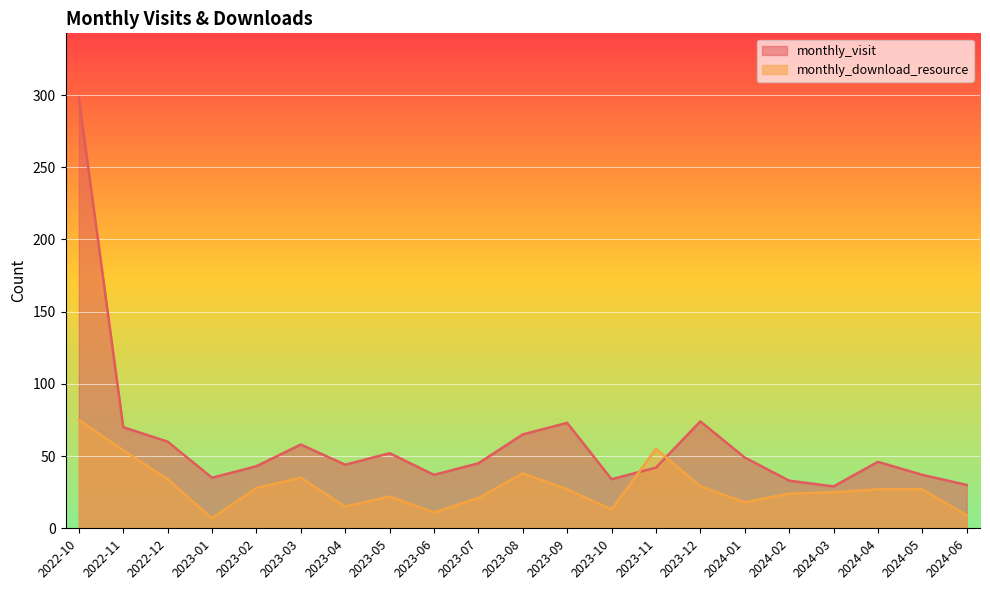

Reading right to left, list all the values displayed in this chart.

monthly_visit: 2024-06=30	2024-05=37	2024-04=46	2024-03=29	2024-02=33	2024-01=49	2023-12=74	2023-11=42	2023-10=34	2023-09=73	2023-08=65	2023-07=45	2023-06=37	2023-05=52	2023-04=44	2023-03=58	2023-02=43	2023-01=35	2022-12=60	2022-11=70	2022-10=298
monthly_download_resource: 2024-06=9	2024-05=27	2024-04=27	2024-03=25	2024-02=24	2024-01=18	2023-12=29	2023-11=55	2023-10=13	2023-09=27	2023-08=38	2023-07=21	2023-06=11	2023-05=22	2023-04=15	2023-03=35	2023-02=28	2023-01=7	2022-12=34	2022-11=54	2022-10=75